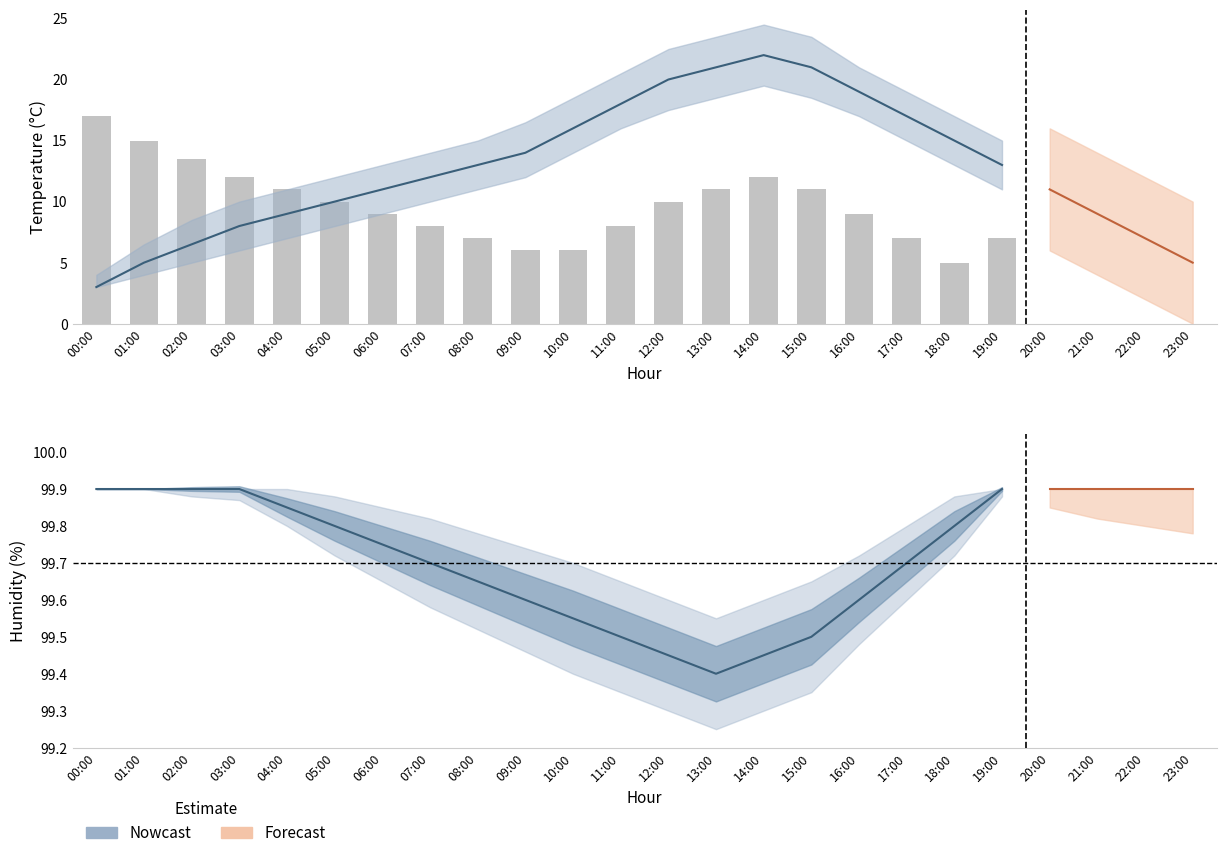

Where is humidity_lower nearest to the value 99?

13:00